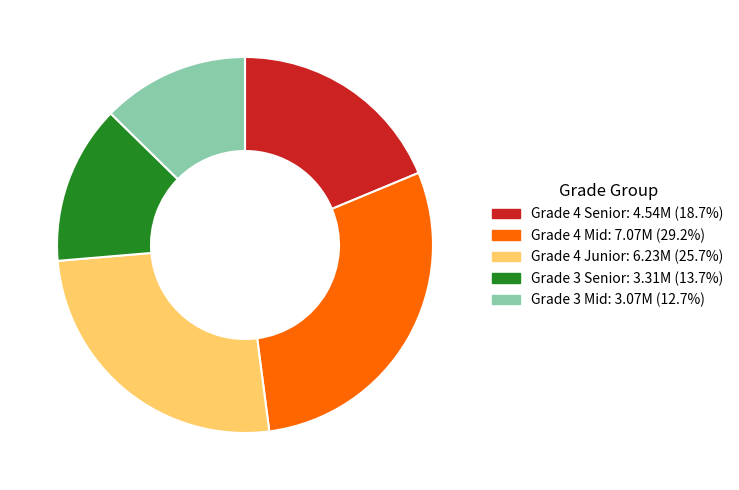

Is there a majority slice in this chart?

No